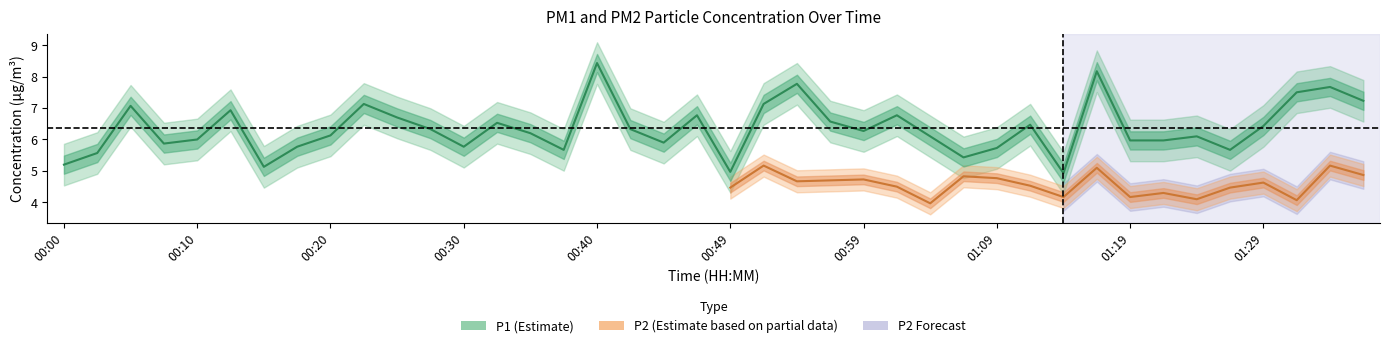

True or false: the data shows 5.9 at 00:08.

True